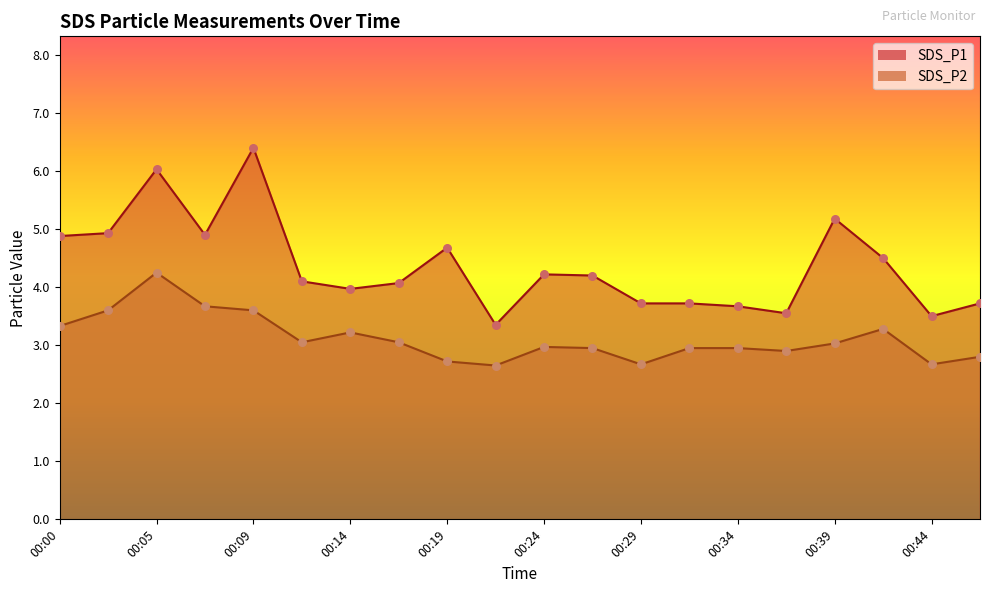

What is the total value across all series at 00:00?

8.2